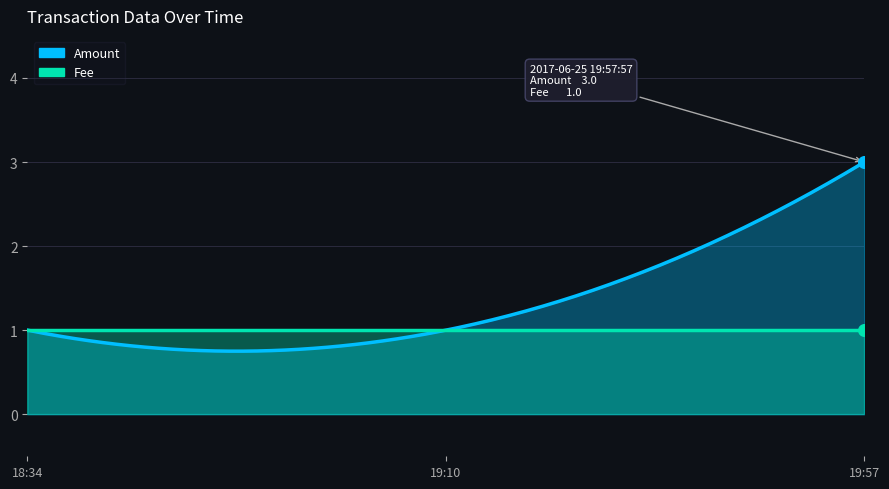

What are all the series names shown in the legend?

Amount, Fee